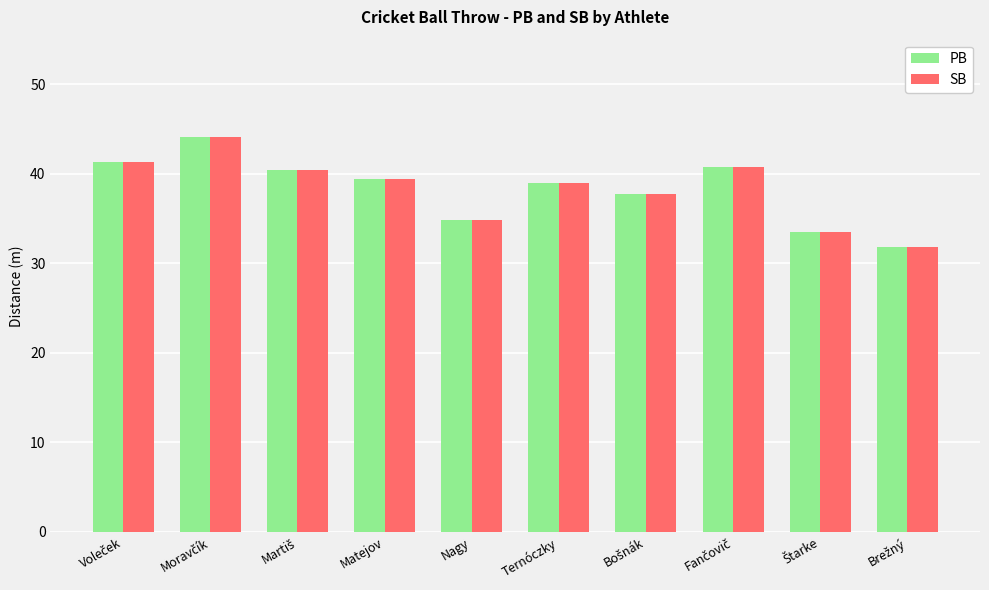

How many data points does each series have?

10